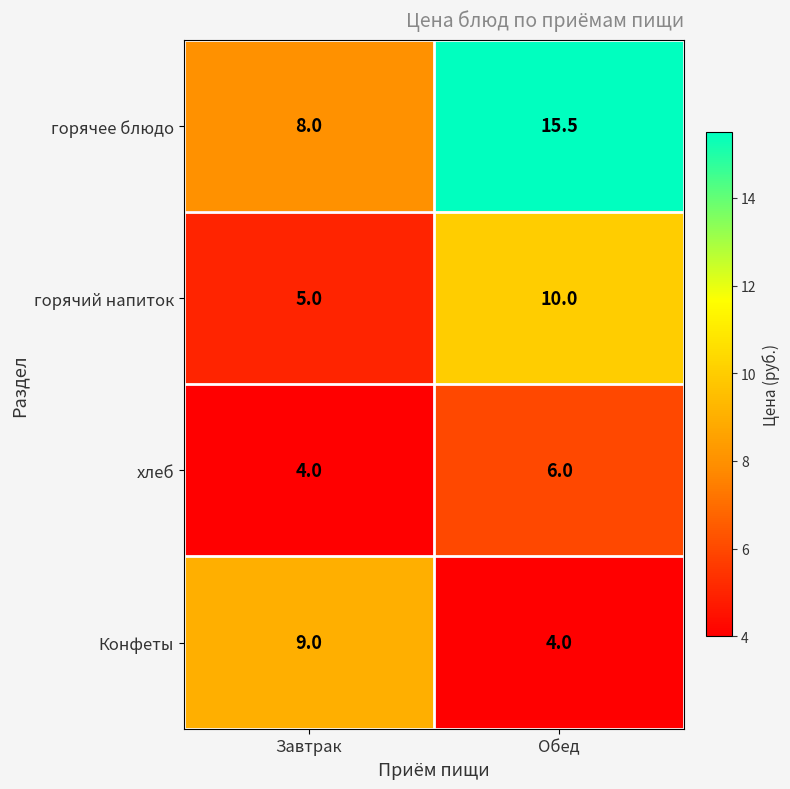

What is the greatest value displayed?

15.5